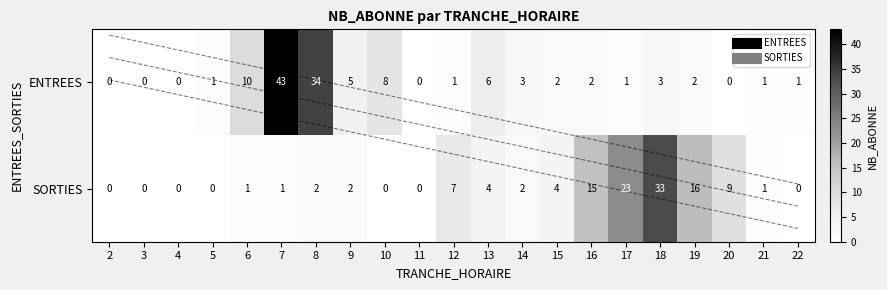

What is the spread (max minus min) of values at 15?

2